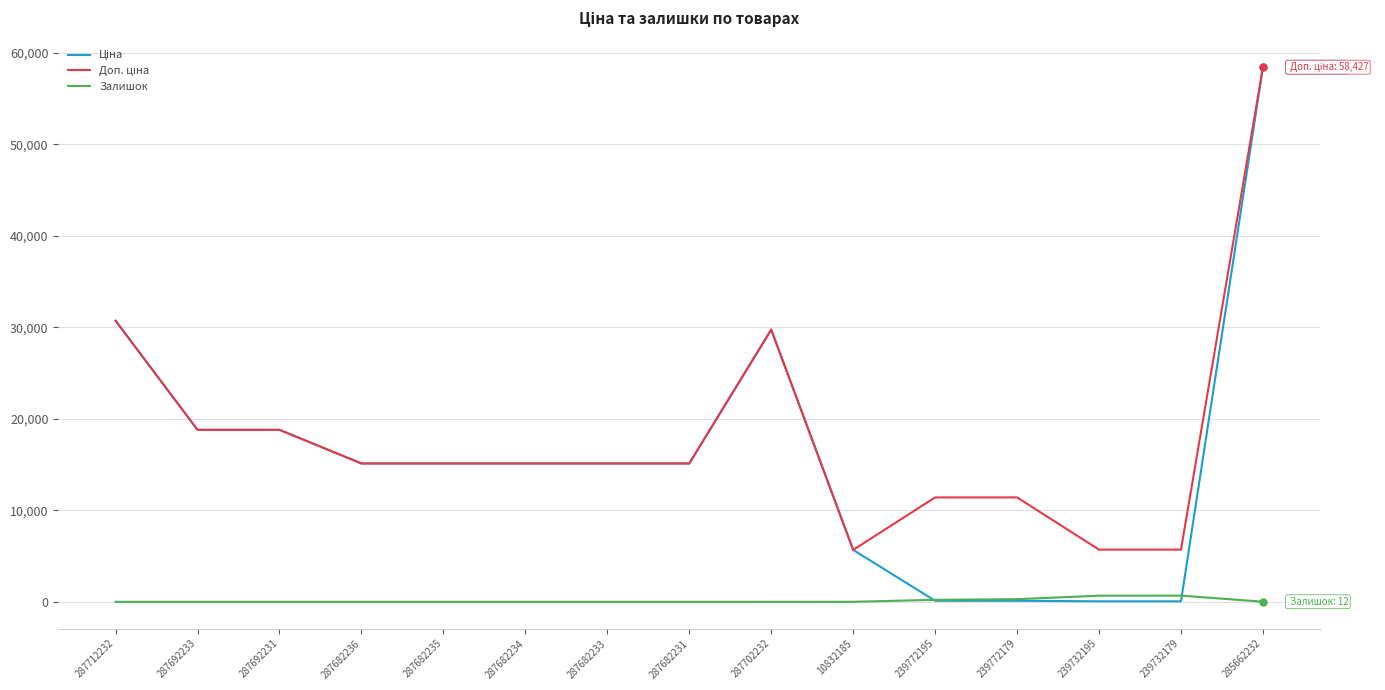

What is the spread (max minus min) of values at 287692231?

18796.8